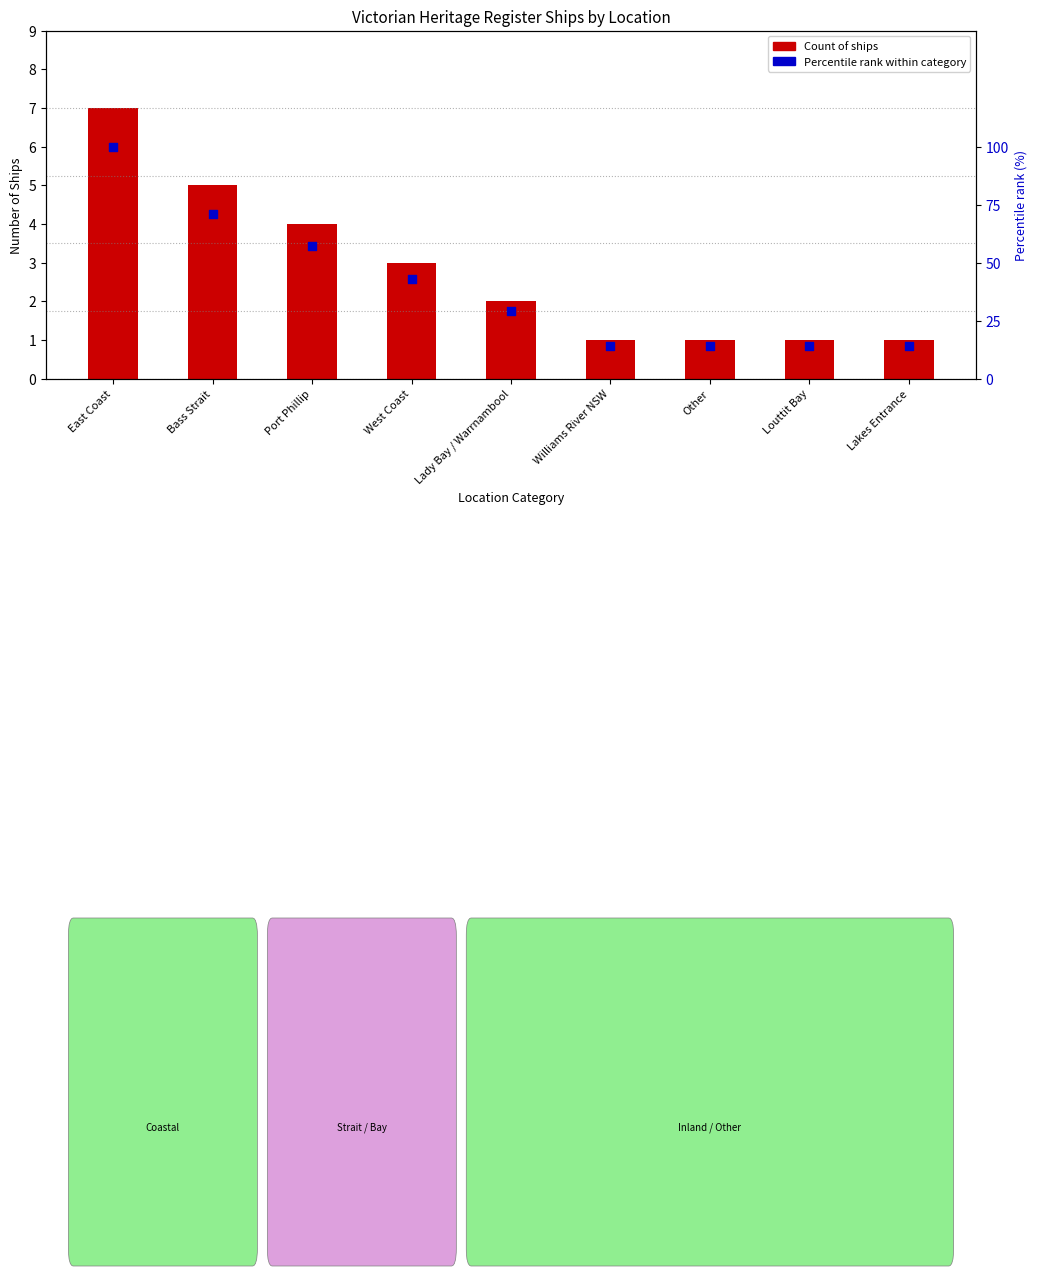

Is the value of Count of ships at Port Phillip greater than the value of Percentile rank within category at Port Phillip?

No